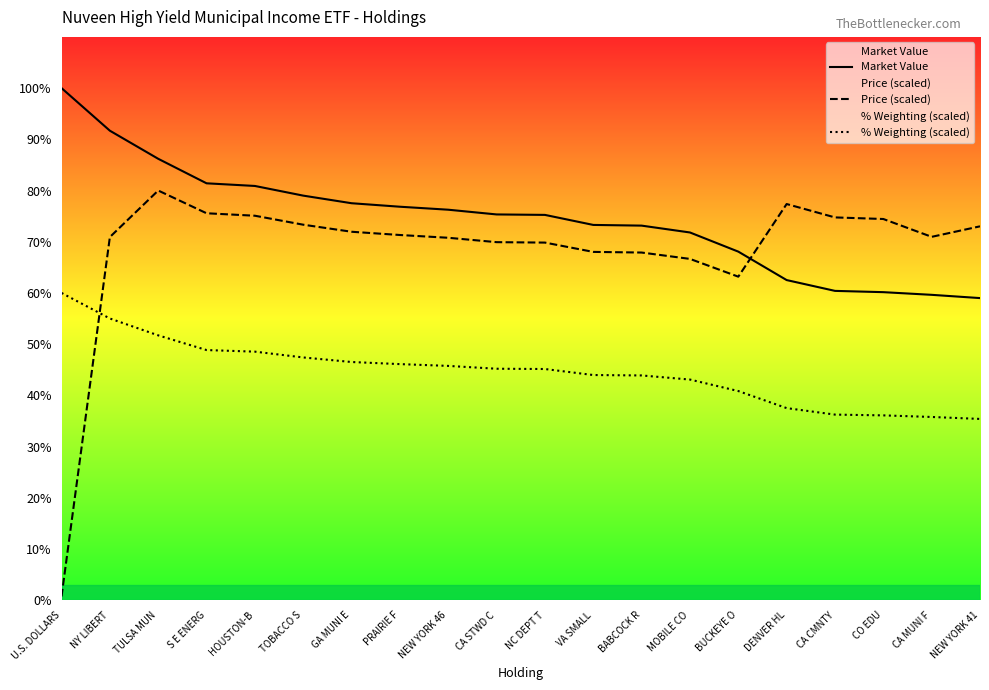

Rank the series by their average value, from lowest to highest.

% Weighting (scaled), Price (scaled), Market Value